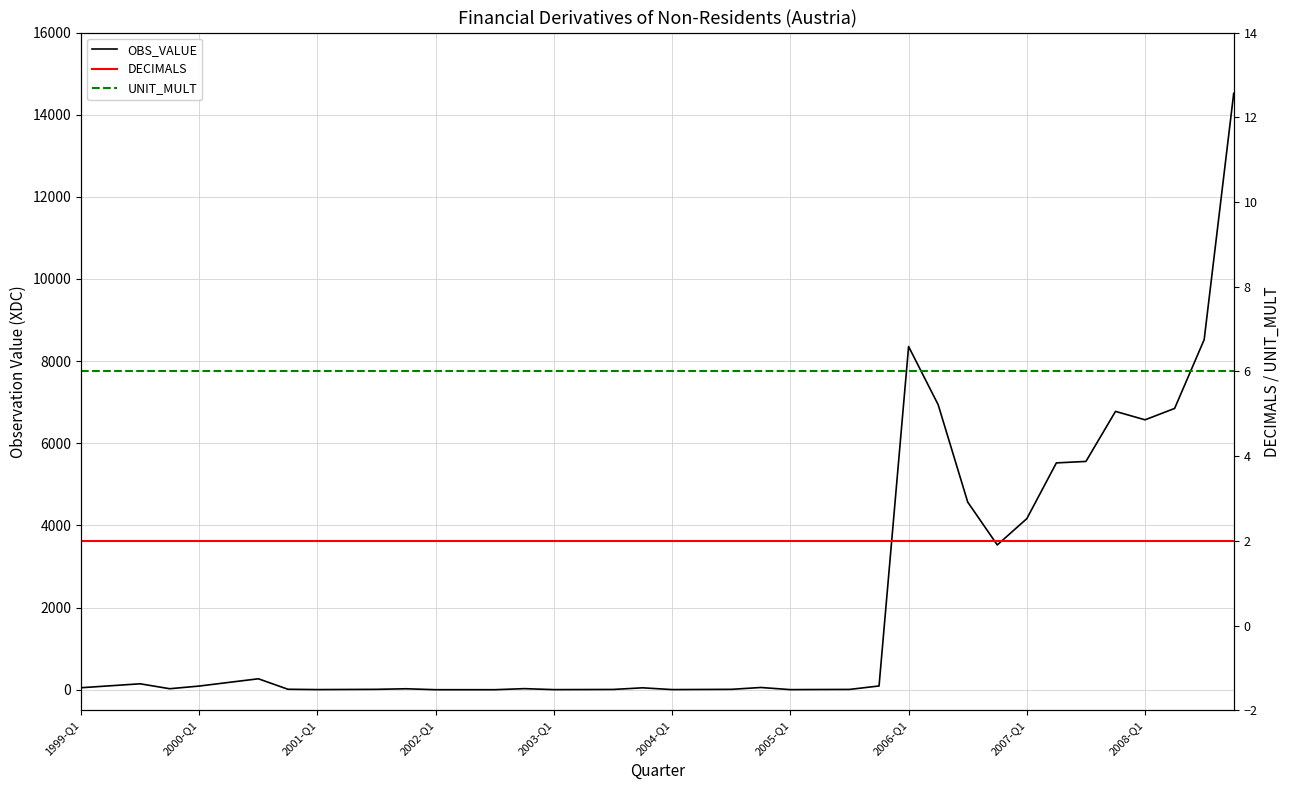

True or false: DECIMALS has more than 2 points higher than both neighbors.

False